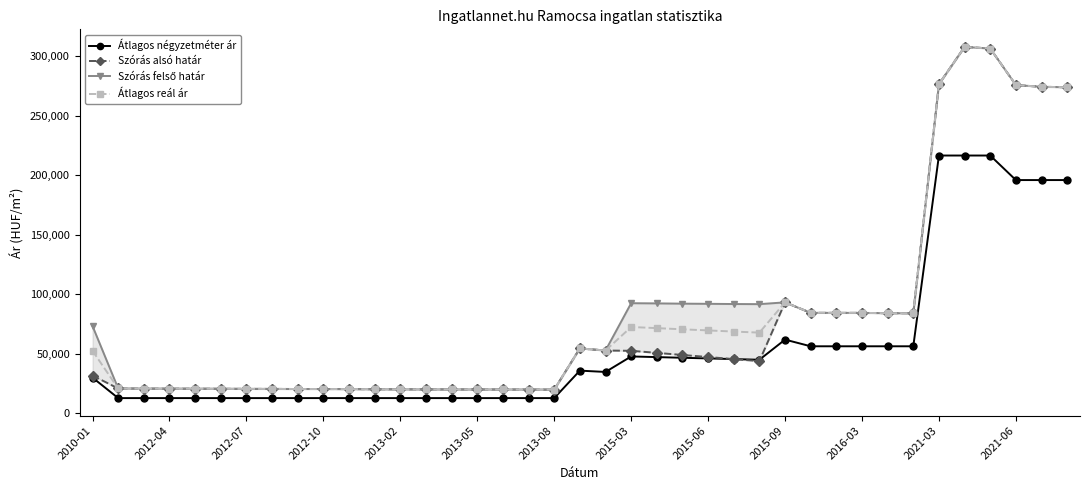

True or false: Átlagos négyzetméter ár has more than 0 points higher than both neighbors.

True